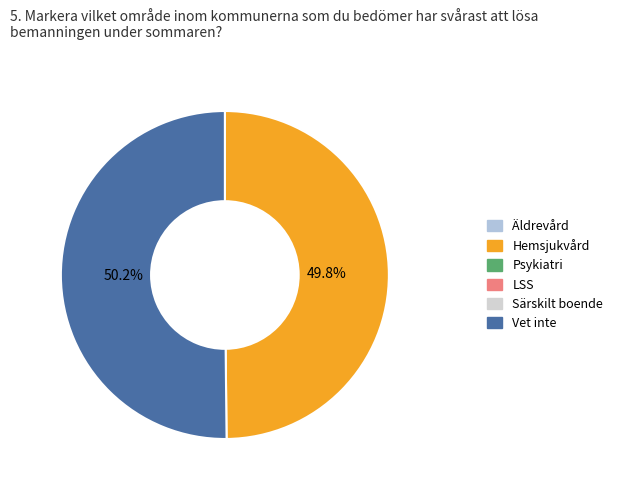

Is there a majority slice in this chart?

Yes